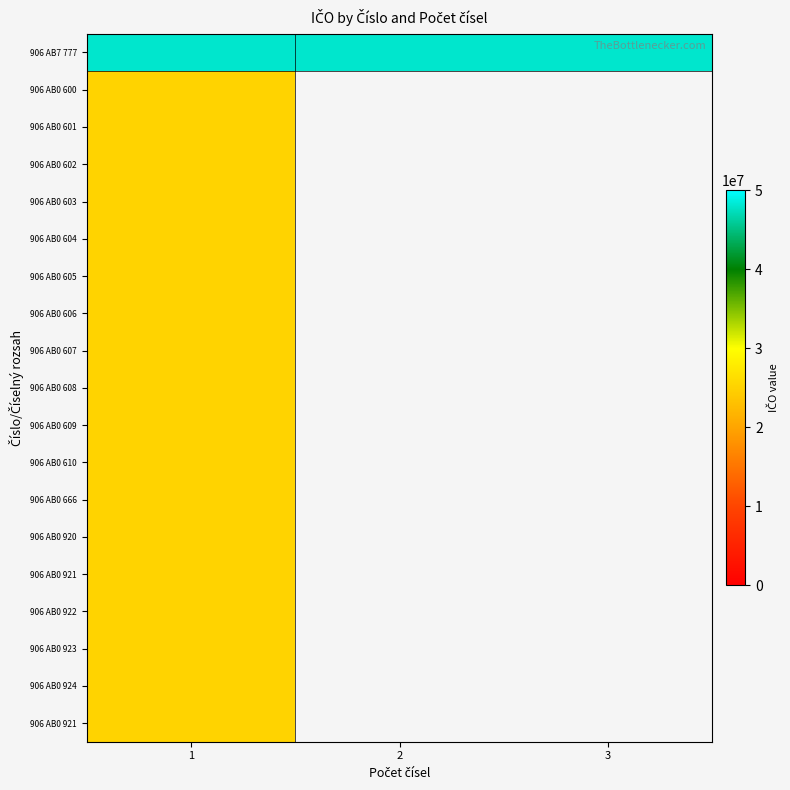

At how many categories does at least one series exceed 41976917?

3